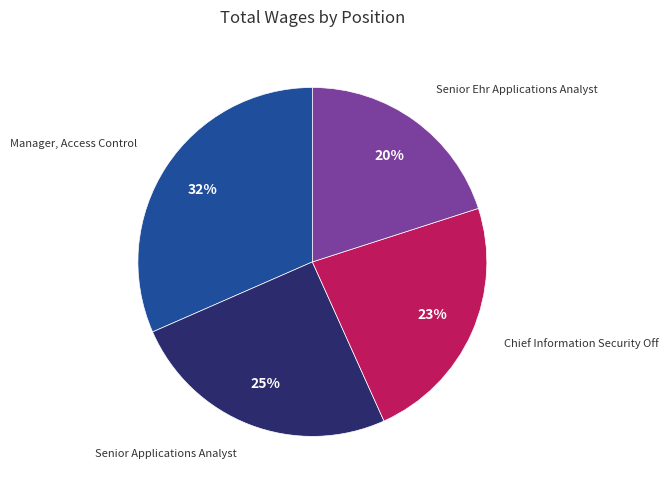

To the nearest percent, what is the difference between the largest and smallest slice percentages?

12%